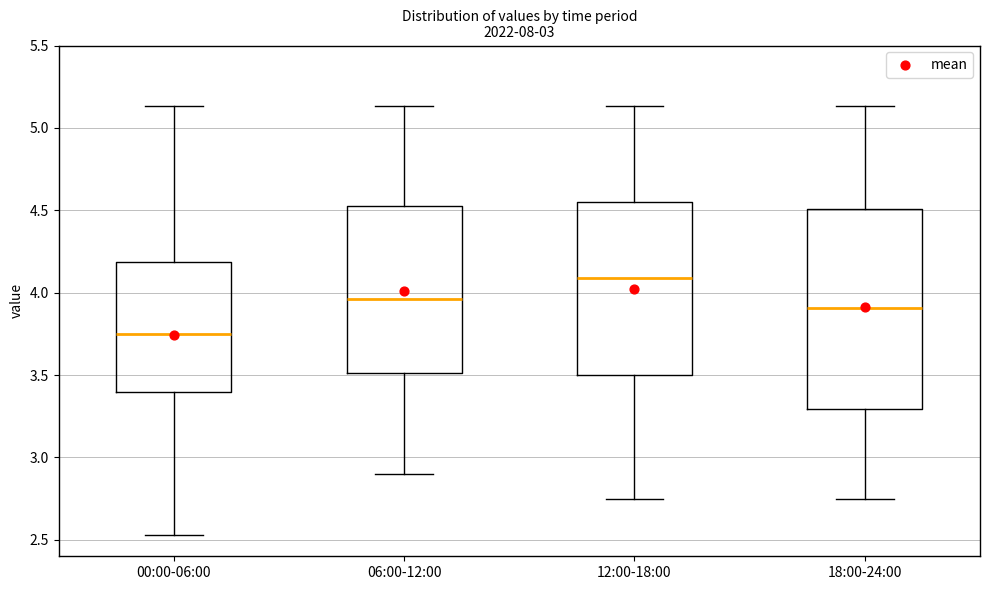

Reading left to right, read every box against the y-axis: the position of its median line, the range the box covers, and the ends of its whiskers. The values are not printed on the chart, so give them approximately, as read against the axis.

00:00-06:00: median 3.75, box 3.40 to 4.20, whiskers 2.55 to 5.15
06:00-12:00: median 3.95, box 3.50 to 4.55, whiskers 2.90 to 5.15
12:00-18:00: median 4.10, box 3.50 to 4.55, whiskers 2.75 to 5.15
18:00-24:00: median 3.90, box 3.30 to 4.50, whiskers 2.75 to 5.15